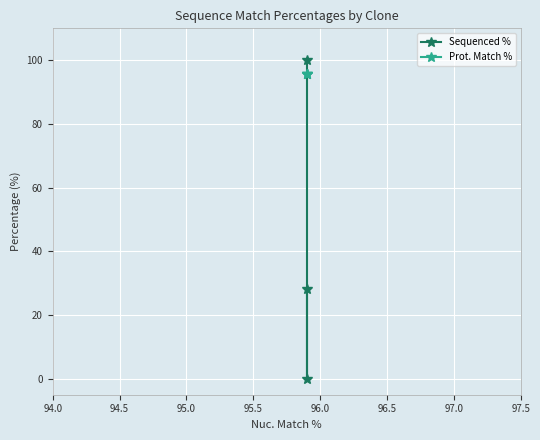

Reading left to right, list all the values displayed in this chart.

Sequenced %: 100.0	0.0	28.2
Prot. Match %: 95.6	95.6	95.6